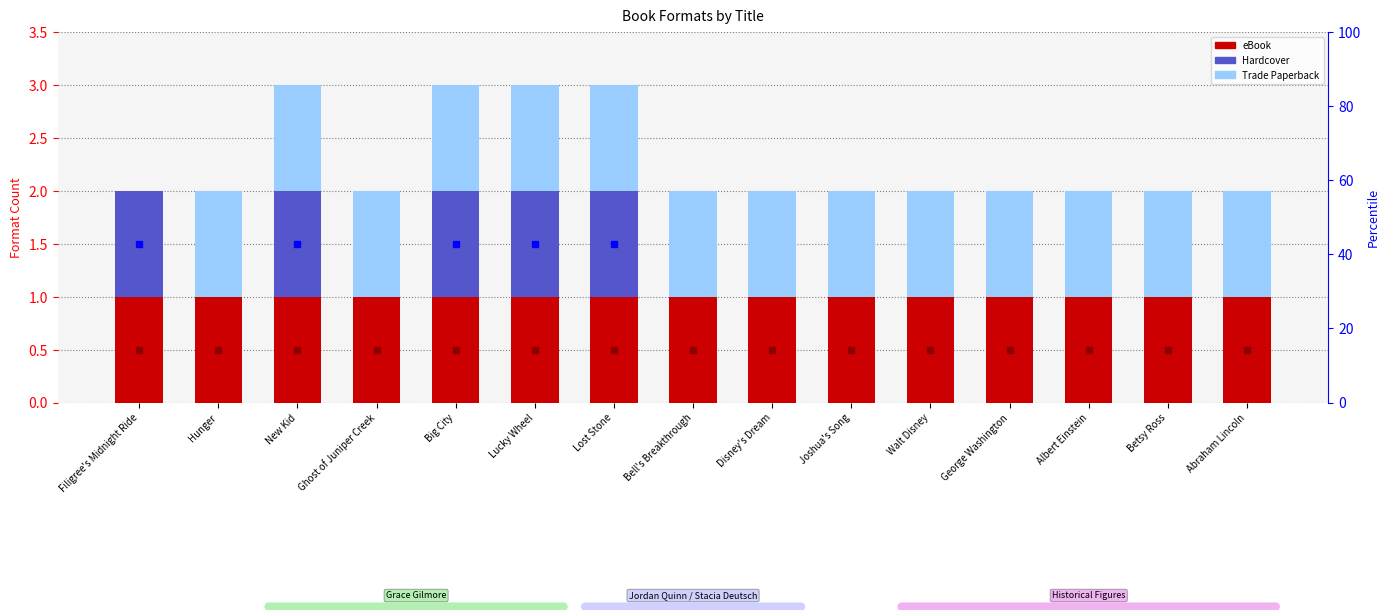

How many data points does each series have?

15